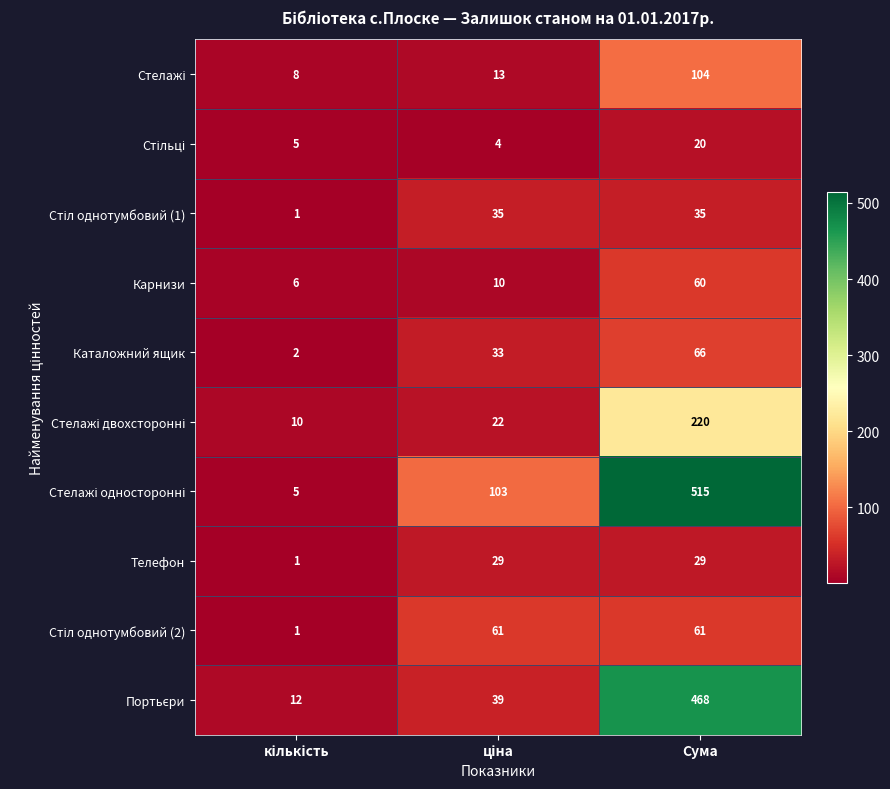

How many Телефон values are between 1 and 29?

3